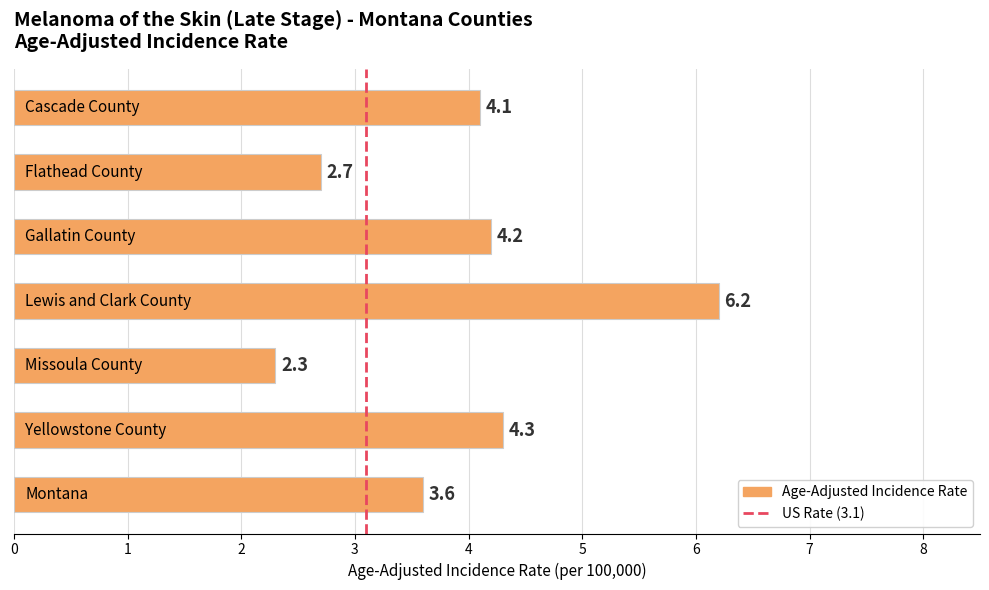

What is the difference between the maximum and minimum values?

3.9